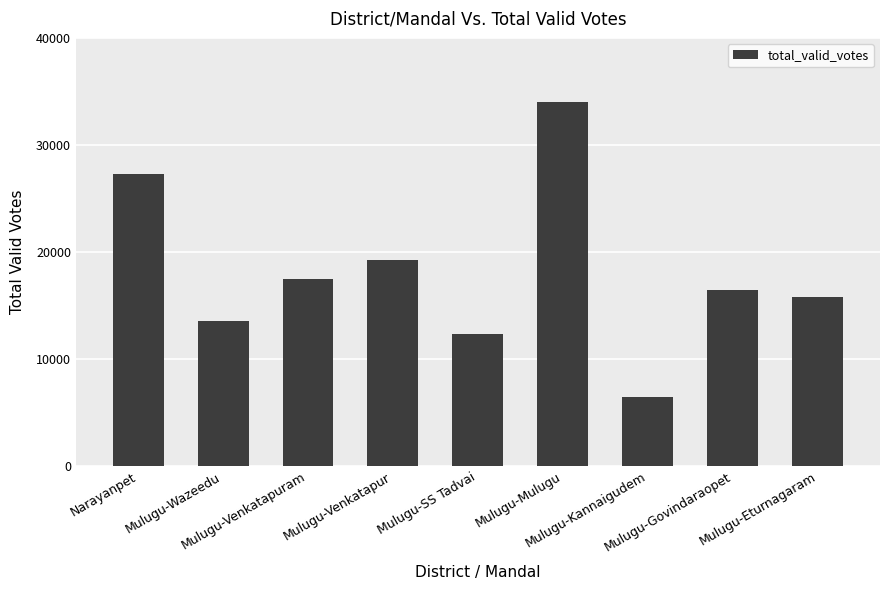

Is it true that the value at Mulugu-Venkatapur is 19211?

True